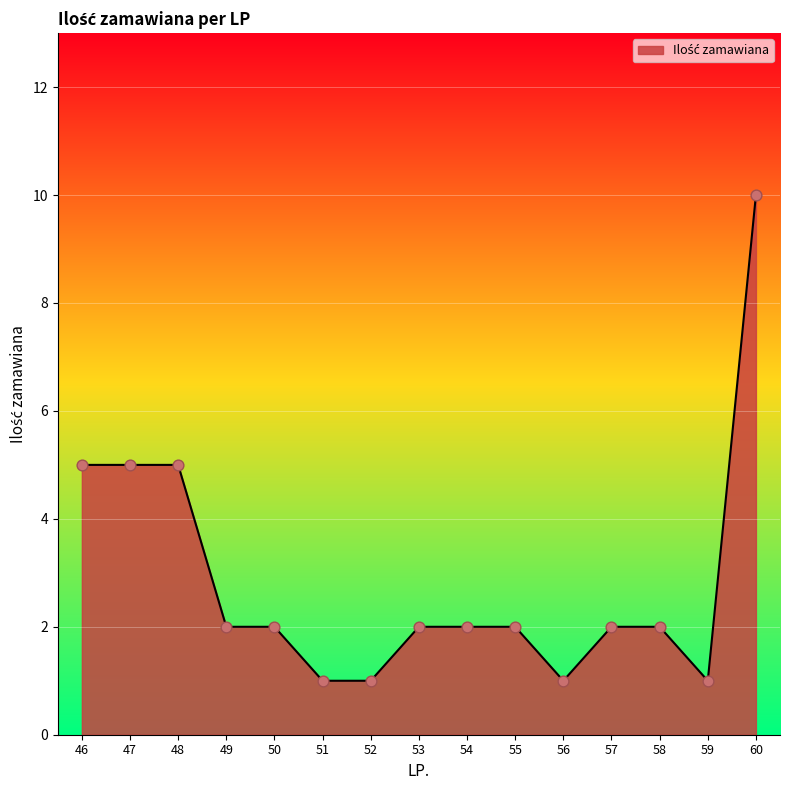

Approximately how many times larger is the value at 49 compared to 52?

2.0